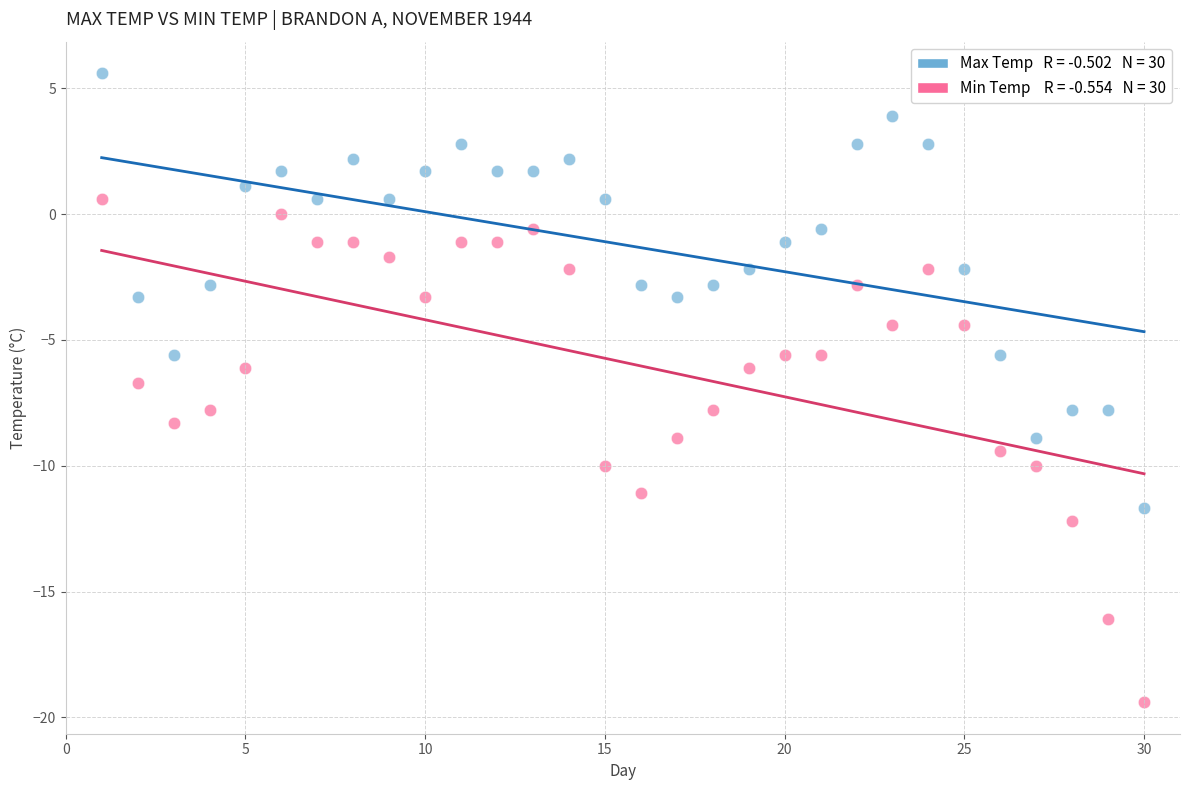

Across all data points, what is the range of X values (max minus min)?

29.0